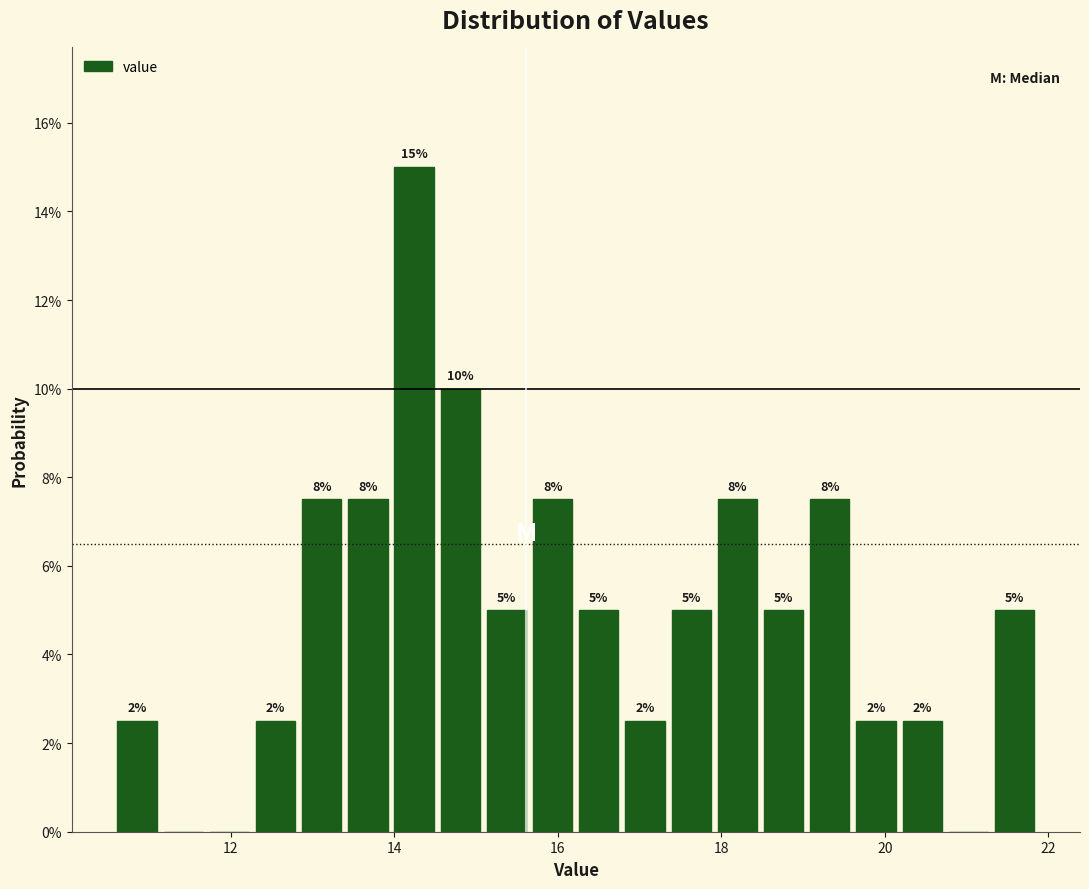

Around what value on the x-axis is the tallest bar? Give the approximate position of its centre, as read against the axis.

14.2